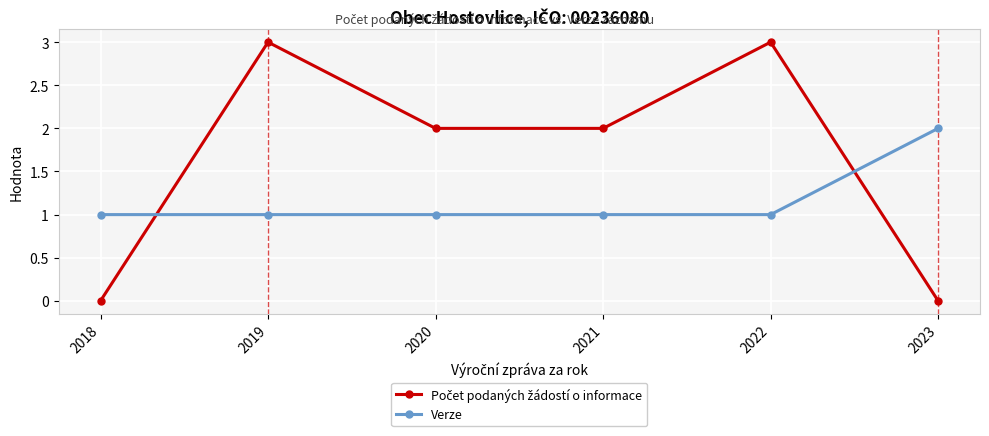

What is the sum of all Verze values?

7